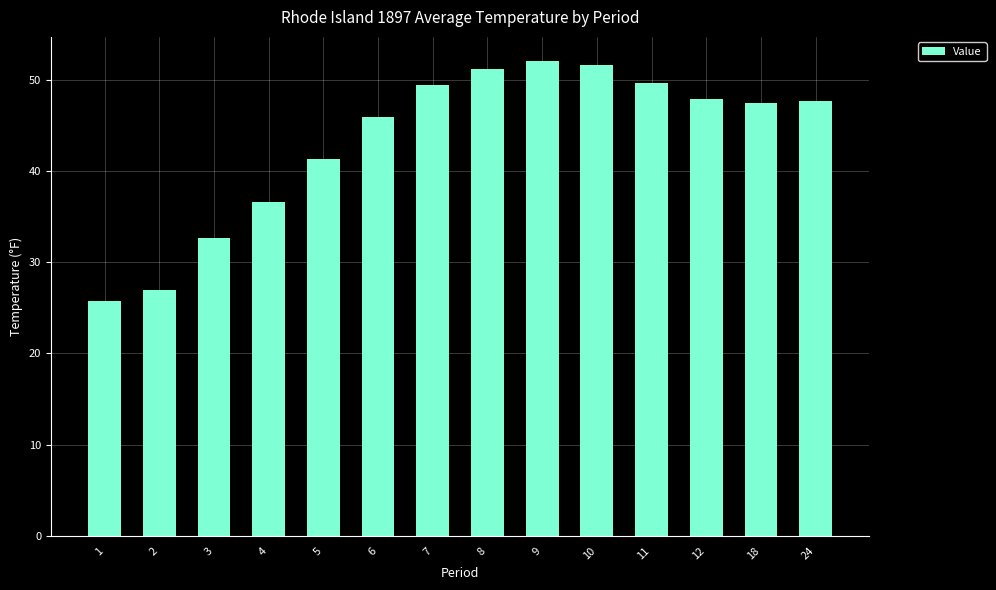

Are the bars horizontal?

No